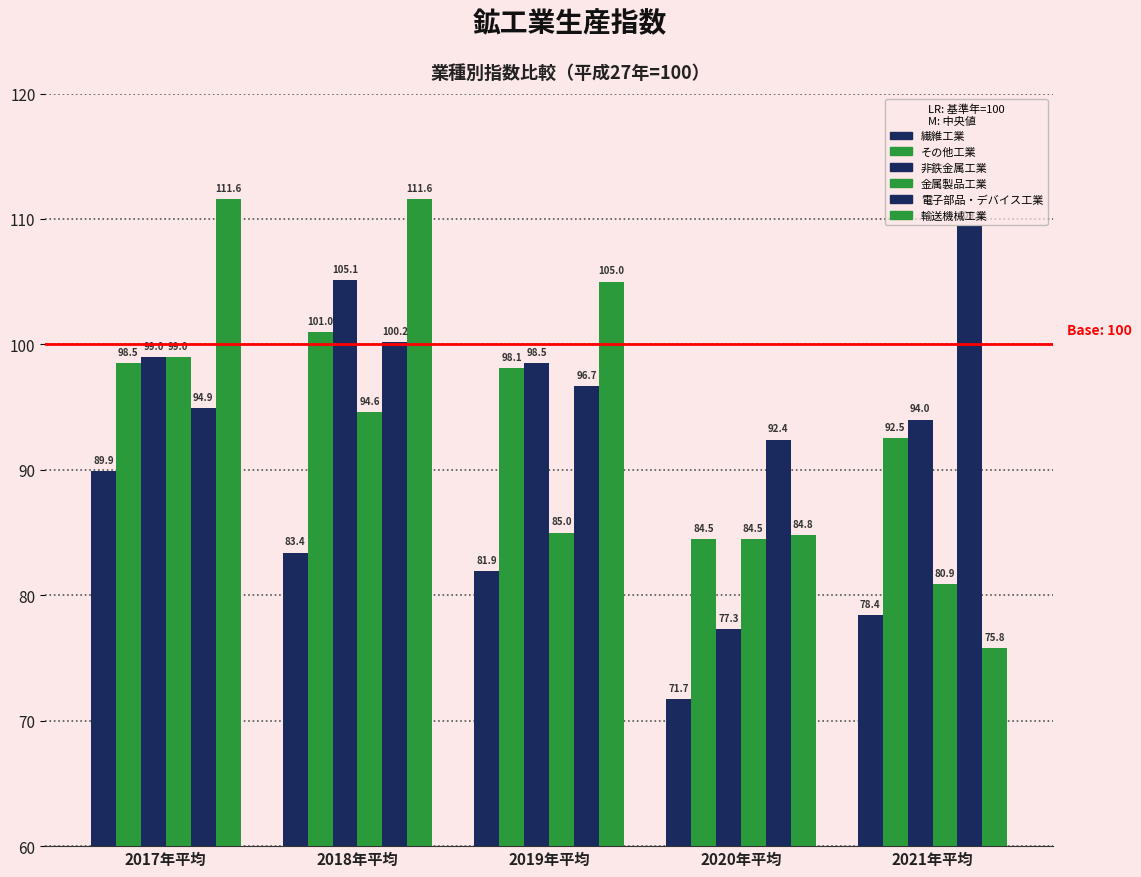

What is the difference between the 繊維工業 values at 2020年平均 and 2018年平均?

11.7